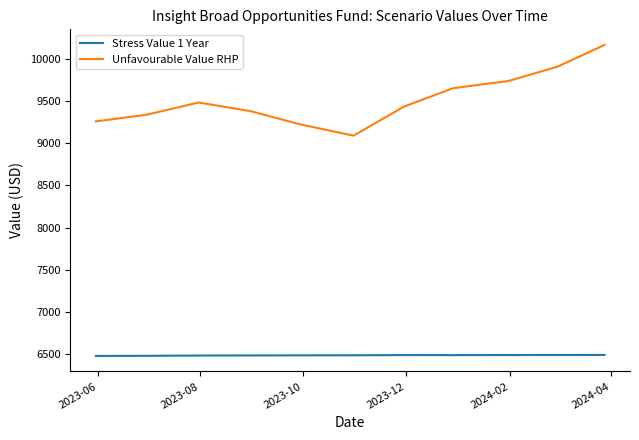

Which series has the largest range (max minus min)?

Unfavourable Value RHP